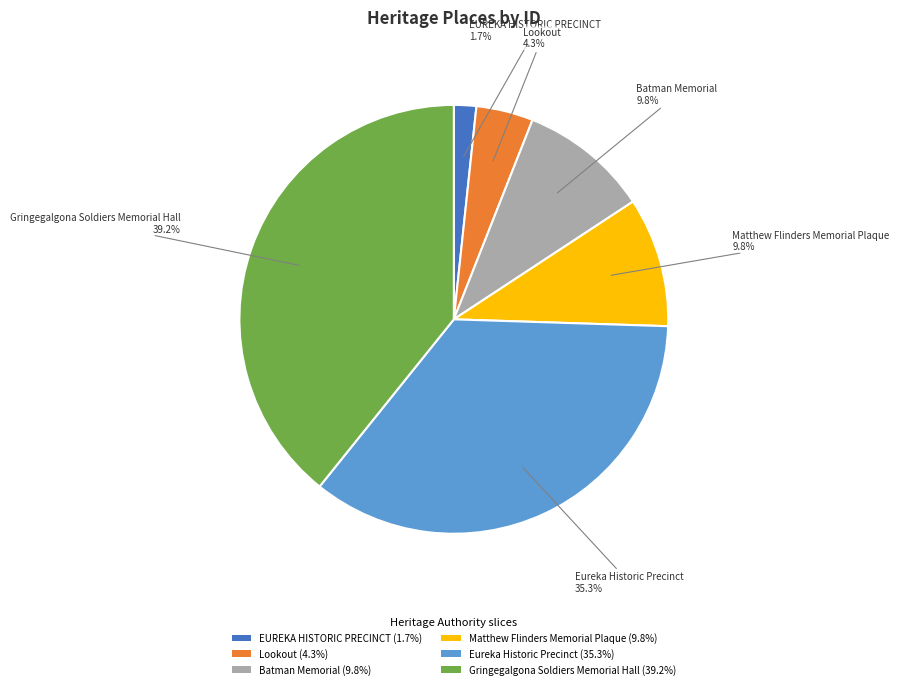

Count the number of slices in the pie.

6